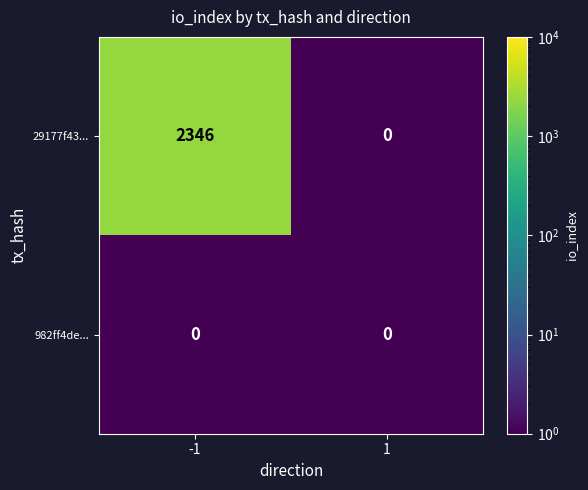

Which series has the widest spread of values?

29177f43...